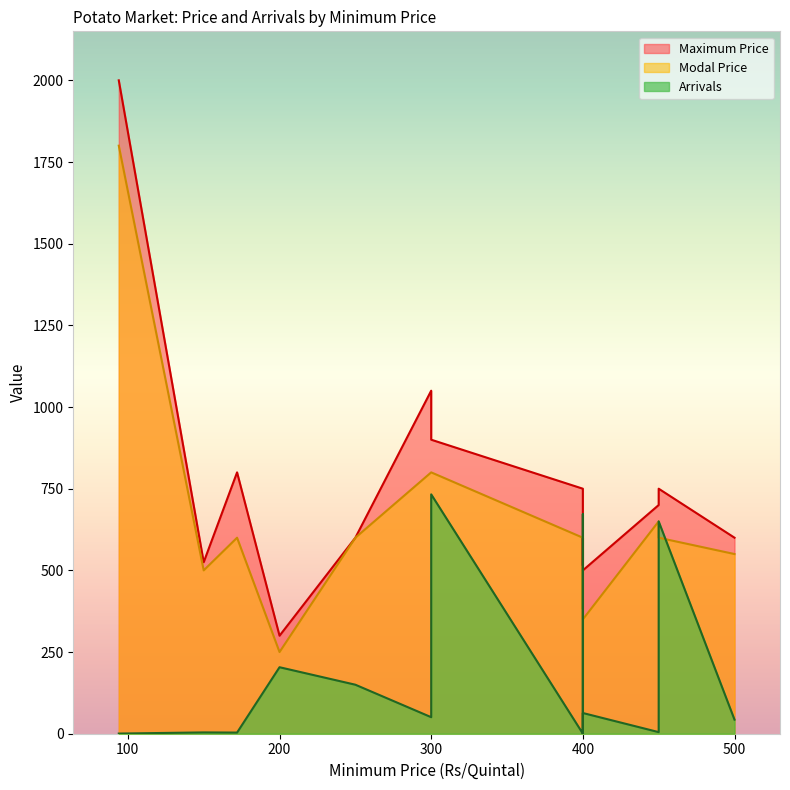

Reading right to left, list all the values displayed in this chart.

Arrivals: 500=43.1	450=650.0	450=4.9	400=63.4	400=0.1	400=672.0	400=22.5	400=0.3	300=732.7	300=50.6	250=150.0	200=203.6	172=3.5	150=4.0	94=0.5
Modal Price: 500=550.0	450=600.0	450=650.0	400=350.0	400=500.0	400=382.0	400=550.0	400=600.0	300=800.0	300=800.0	250=600.0	200=250.0	172=600.0	150=500.0	94=1800.0
Maximum Price: 500=600.0	450=750.0	450=700.0	400=500.0	400=600.0	400=515.0	400=700.0	400=750.0	300=900.0	300=1050.0	250=600.0	200=300.0	172=800.0	150=525.0	94=2000.0